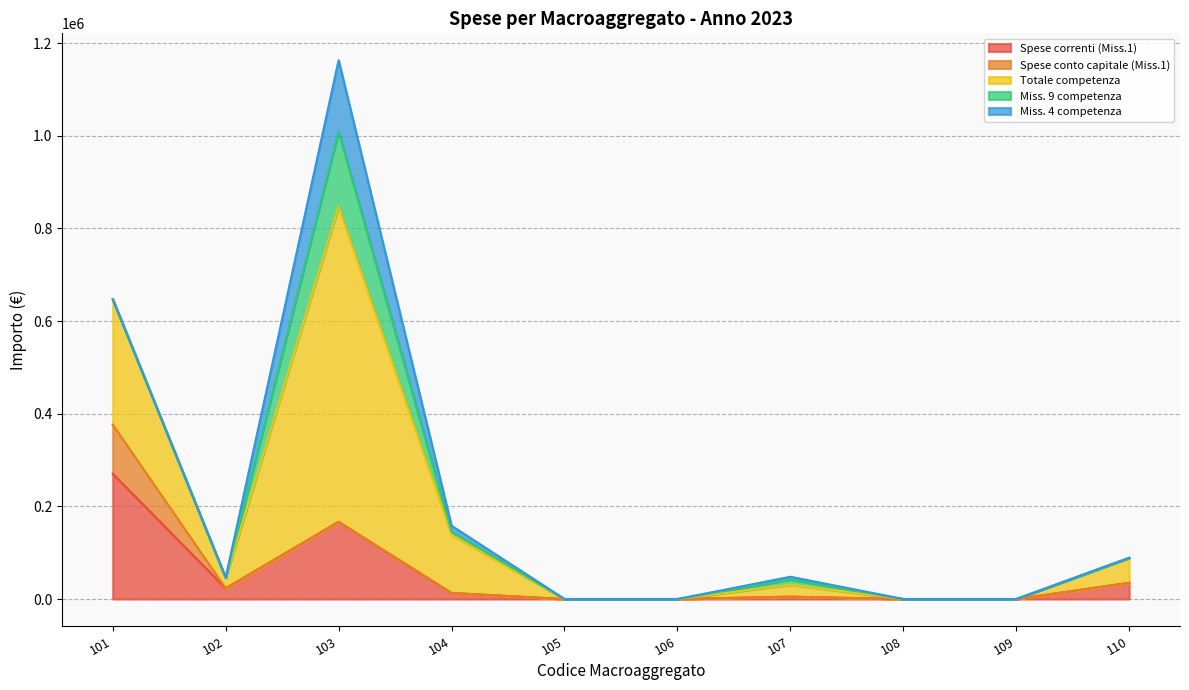

How many values in the Totale competenza series are below 25888?

5